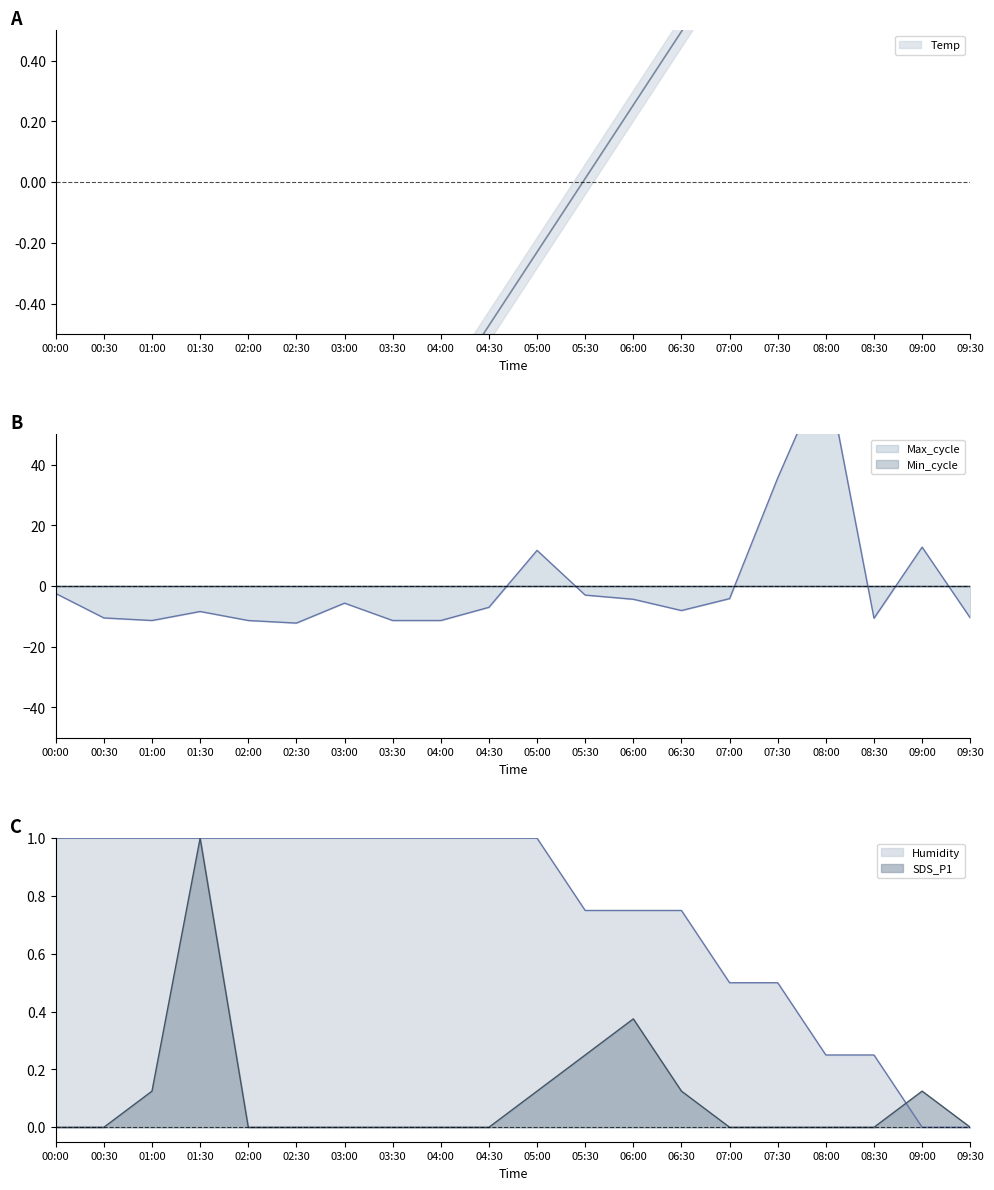

Which has a higher value, 03:00 or 00:00?

00:00